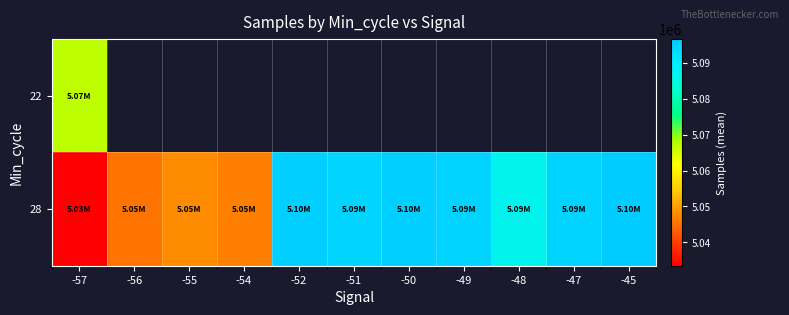

How many series are shown in this chart?

2